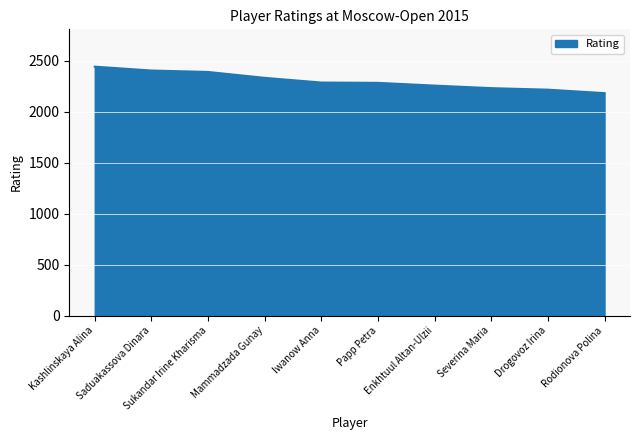

How many lines are shown in the chart?

1